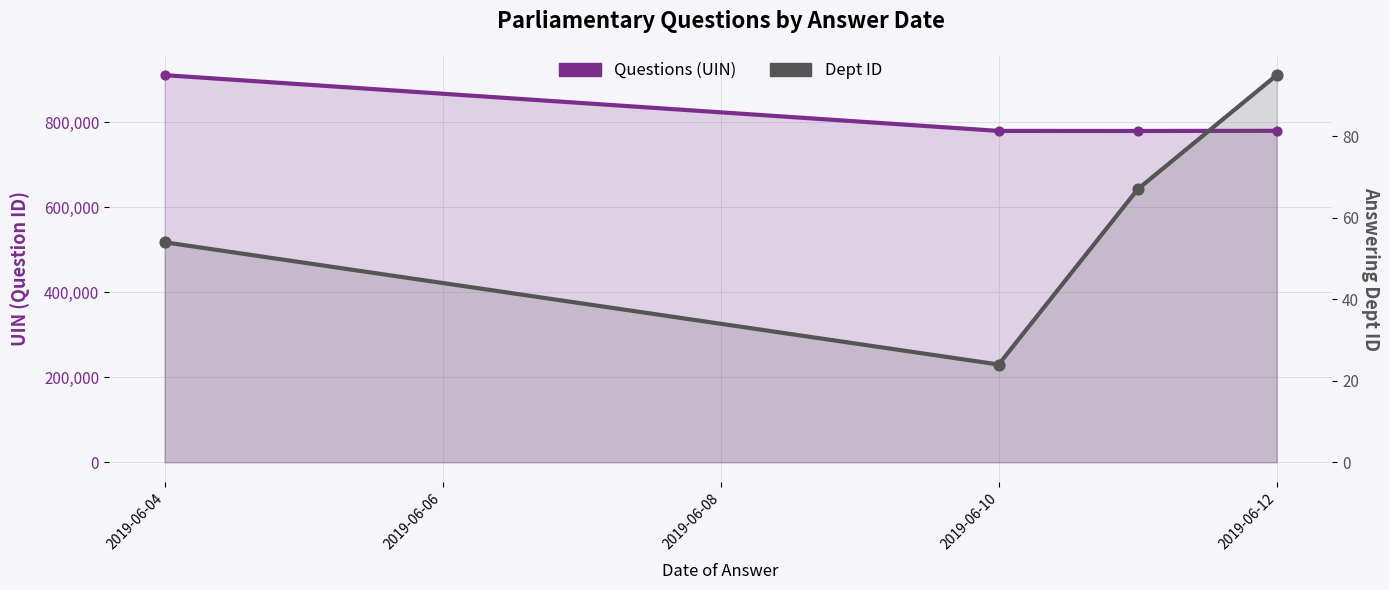

Which series contains the highest Y value?

Questions (UIN)